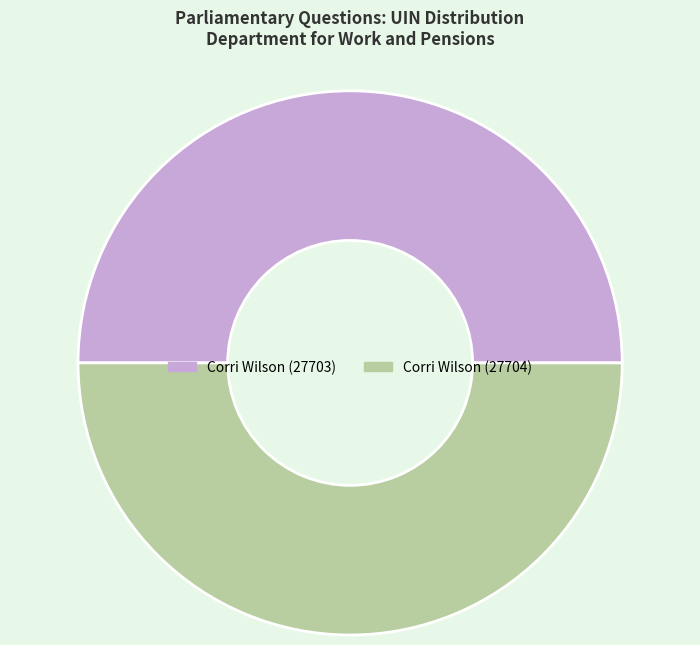

Is the sum of Corri Wilson (27703) and Corri Wilson (27704) greater than half?

Yes